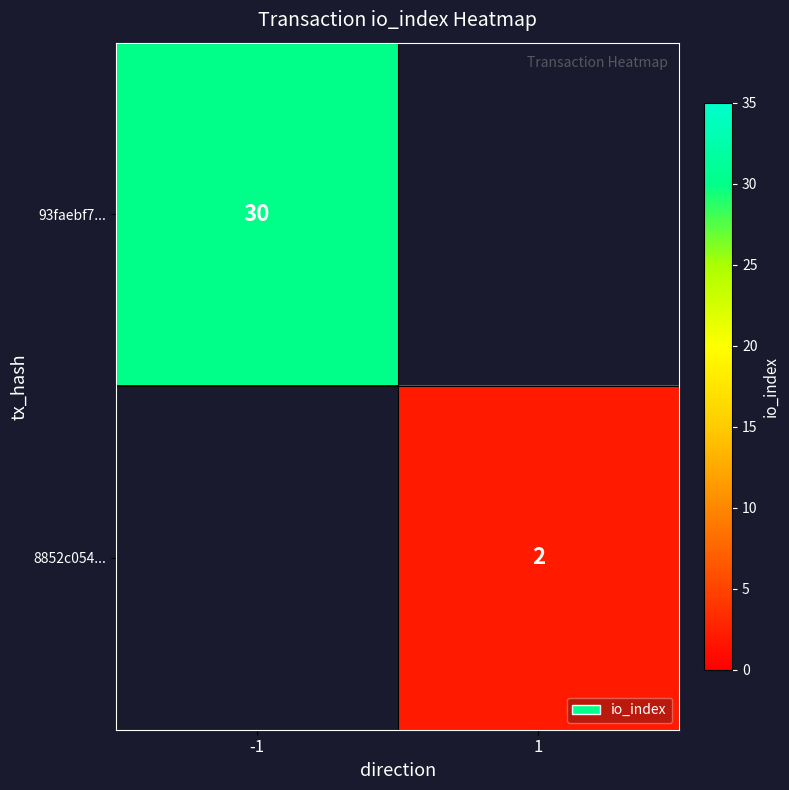

The value of 93faebf7... at -1 is 30. True or false?

True